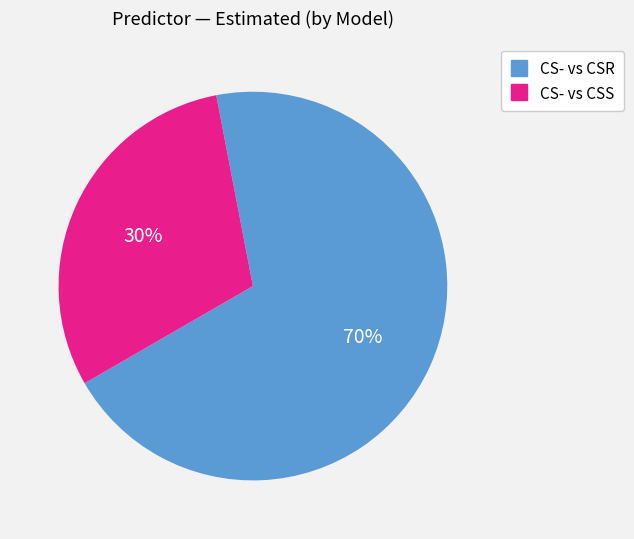

To the nearest percent, what is the average slice percentage?

50%